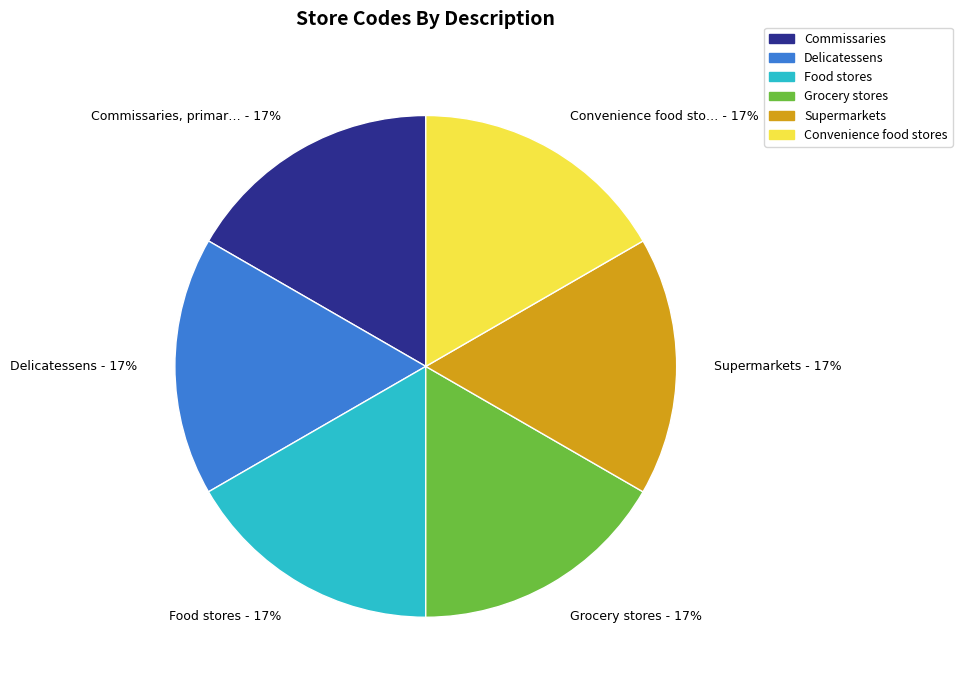

How many slices are in this pie chart?

6